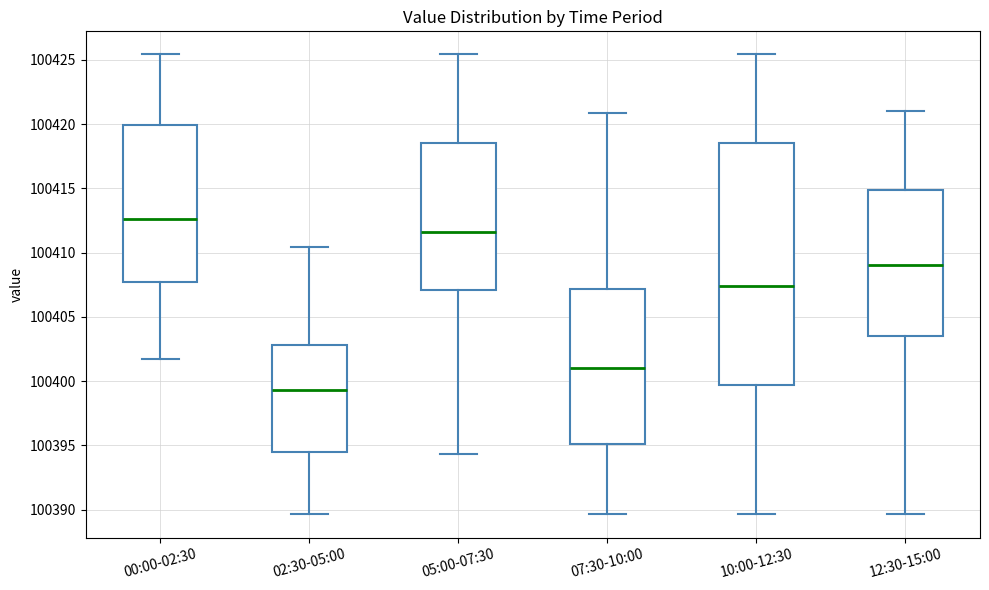

Which box is the tallest, from its lower edge to its upper edge?

10:00-12:30